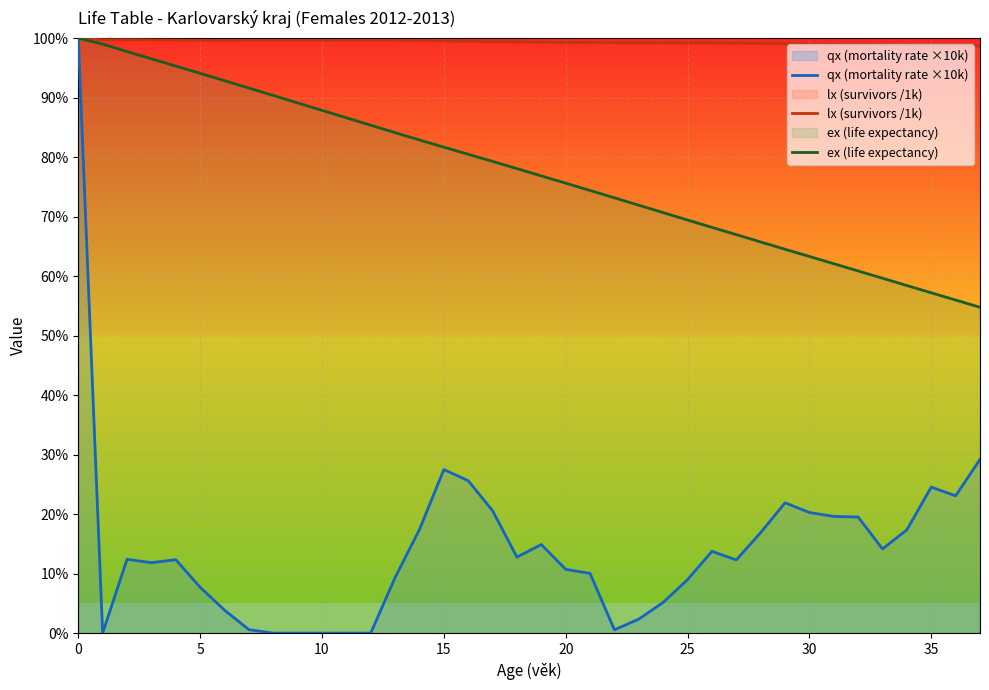

True or false: qx (mortality rate ×10k) has more than 1 interior local peaks.

True